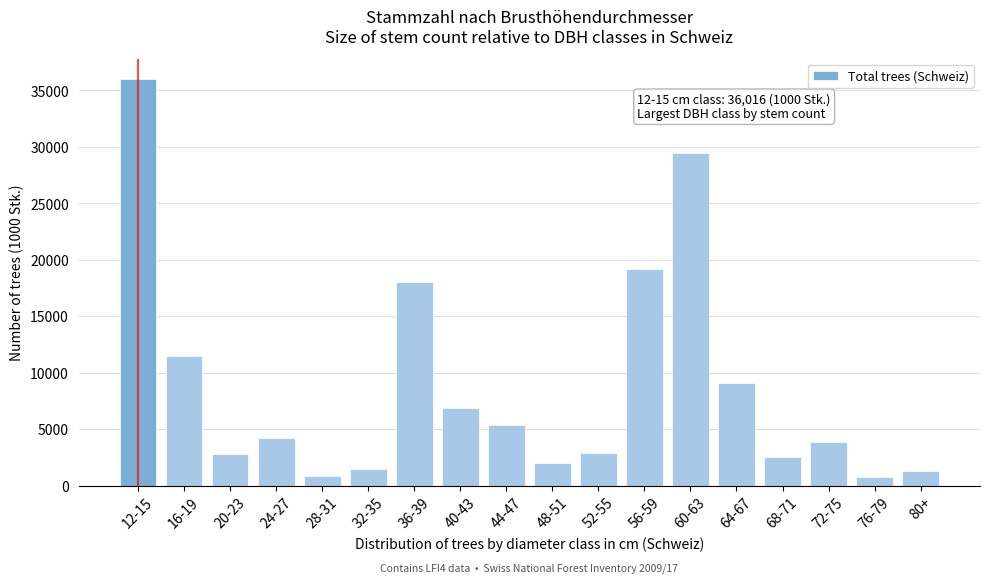

What is the difference between the maximum and minimum values?

35246